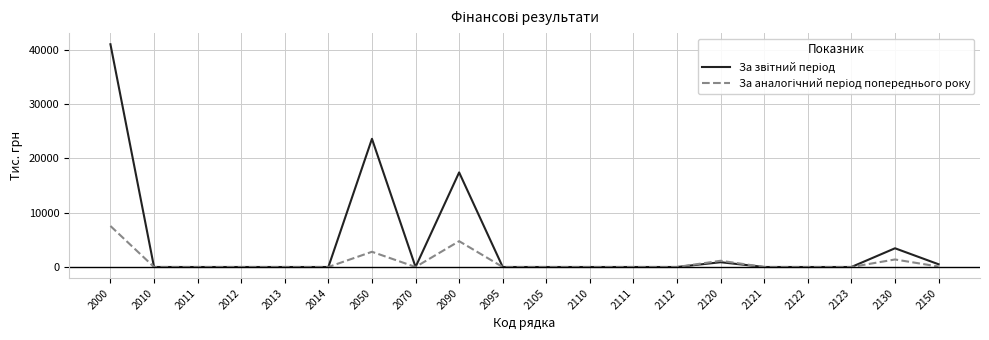

At which category does the chart reach its peak across all series?

2000